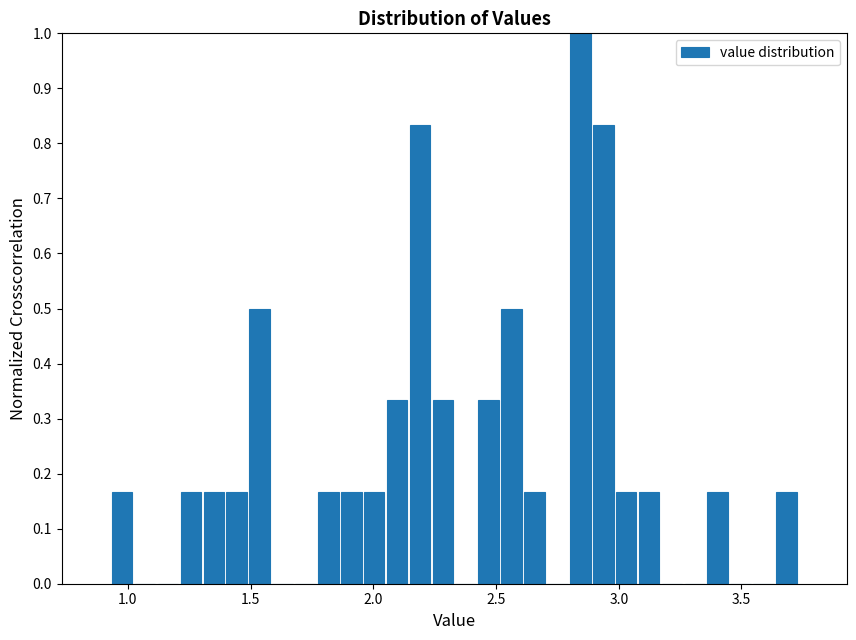

Read against the x-axis, roughly where is the centre of the tallest bar?

2.85